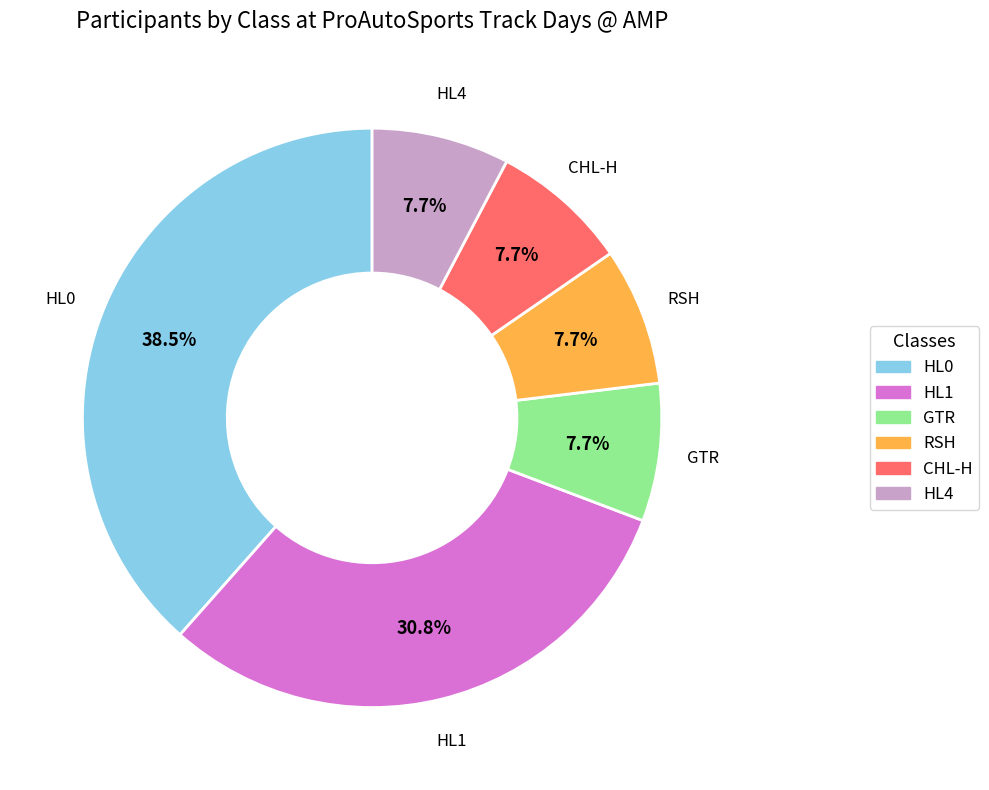

Between HL0 and HL1, which is larger?

HL0